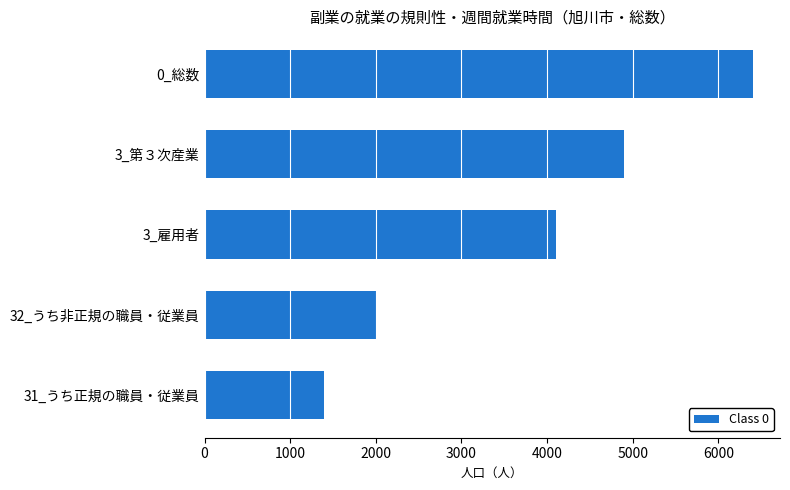

What is the smallest value displayed?

1400